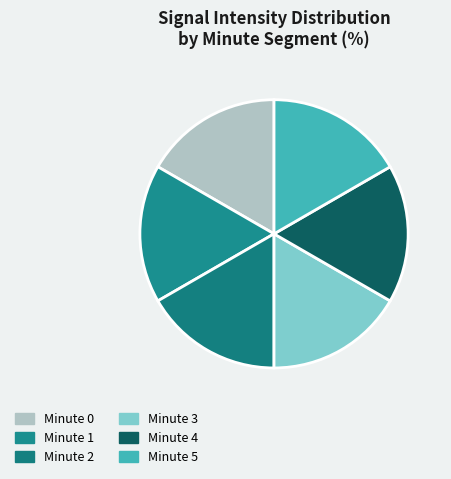

Rank the categories by value from highest to lowest.

Minute 0, Minute 1, Minute 2, Minute 3, Minute 4, Minute 5